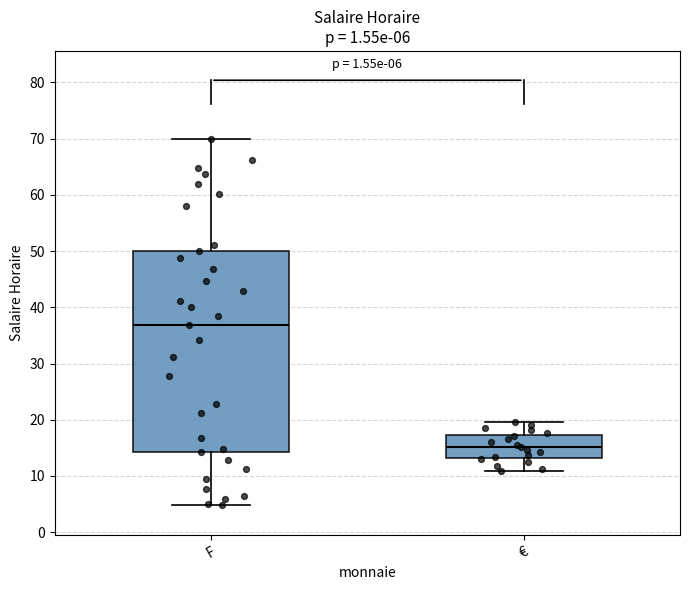

Which box has the lowest median line?

€